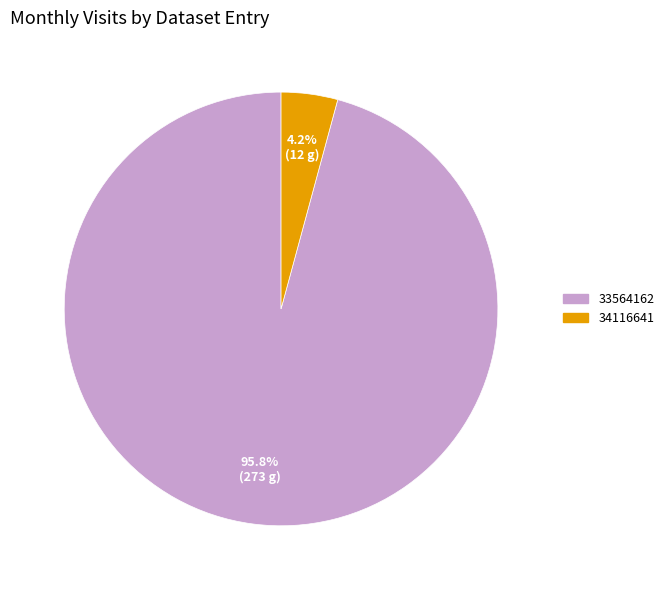

True or false: 34116641 accounts for 4% of the total.

True